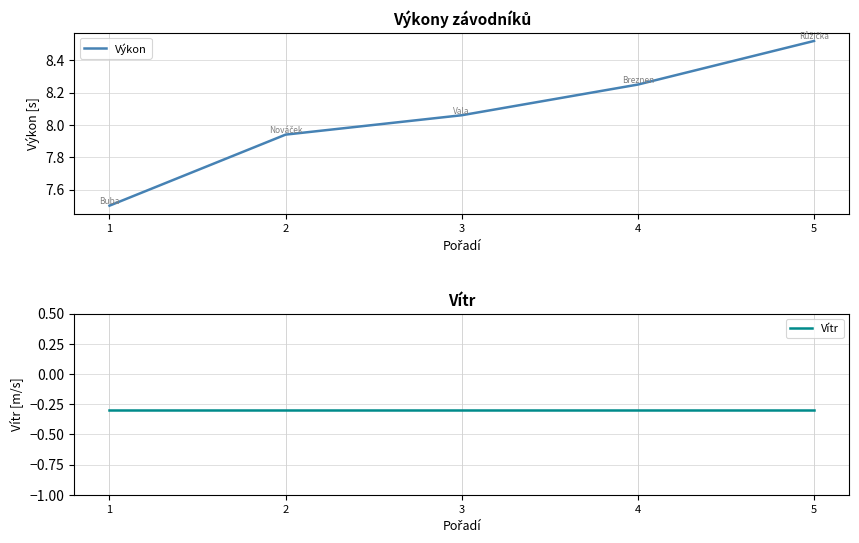

Rank the series by their average value, from lowest to highest.

Vítr, Výkon